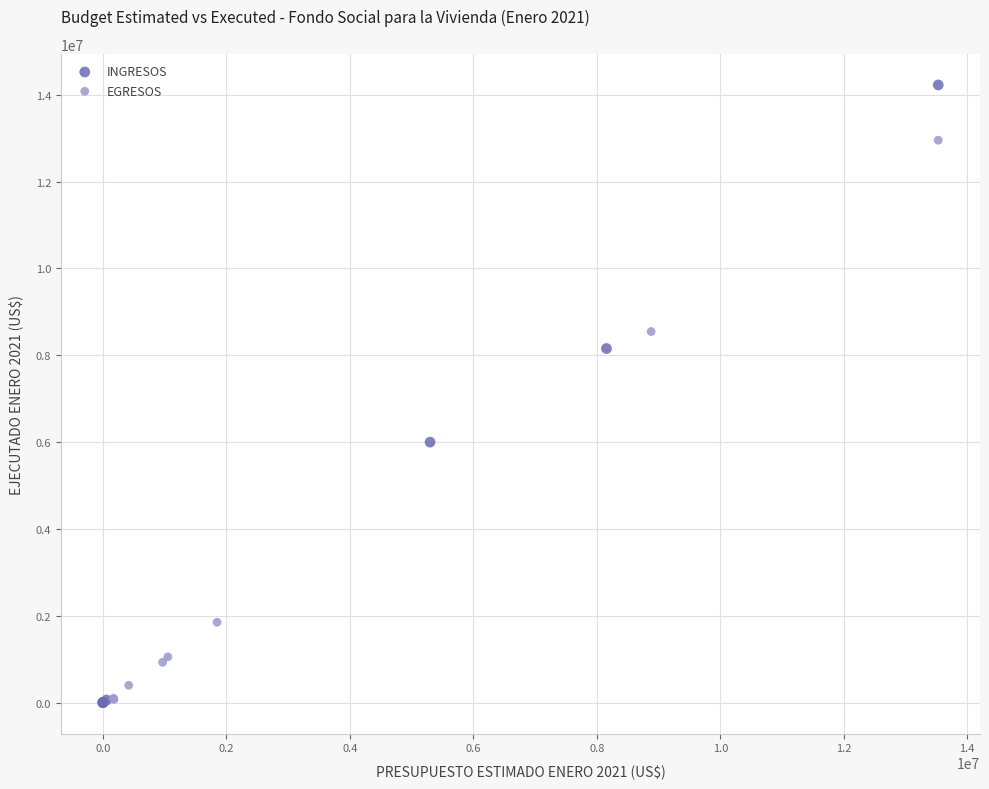

Which series has the widest spread of Y values?

INGRESOS